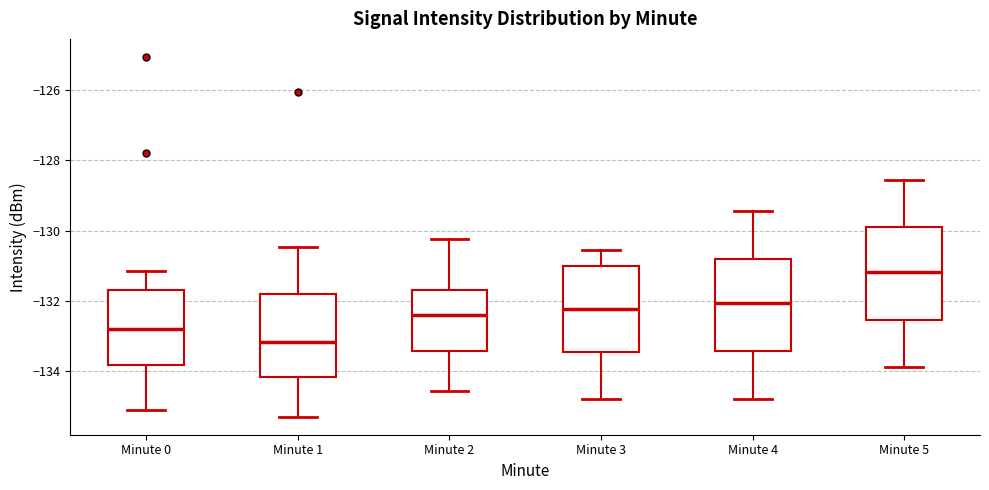

Reading left to right, transcribe this box plot: for each box, give where its median line is, the range the box spans, and where its two whiskers end, as read against the y-axis. The values are not printed on the chart, so give them approximately, as read against the axis.

Minute 0: median -132.8, box -133.8 to -131.8, whiskers -135.2 to -131.2
Minute 1: median -133.2, box -134.2 to -131.8, whiskers -135.4 to -130.4
Minute 2: median -132.4, box -133.4 to -131.8, whiskers -134.6 to -130.2
Minute 3: median -132.2, box -133.4 to -131.0, whiskers -134.8 to -130.6
Minute 4: median -132.0, box -133.4 to -130.8, whiskers -134.8 to -129.4
Minute 5: median -131.2, box -132.6 to -129.8, whiskers -133.8 to -128.6